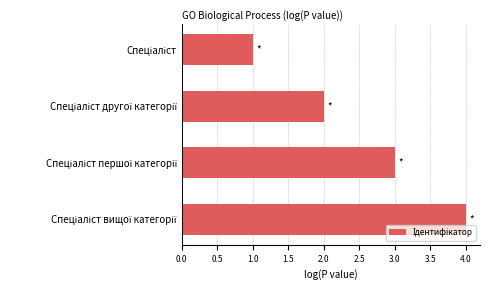

What is the maximum value shown in the chart?

4